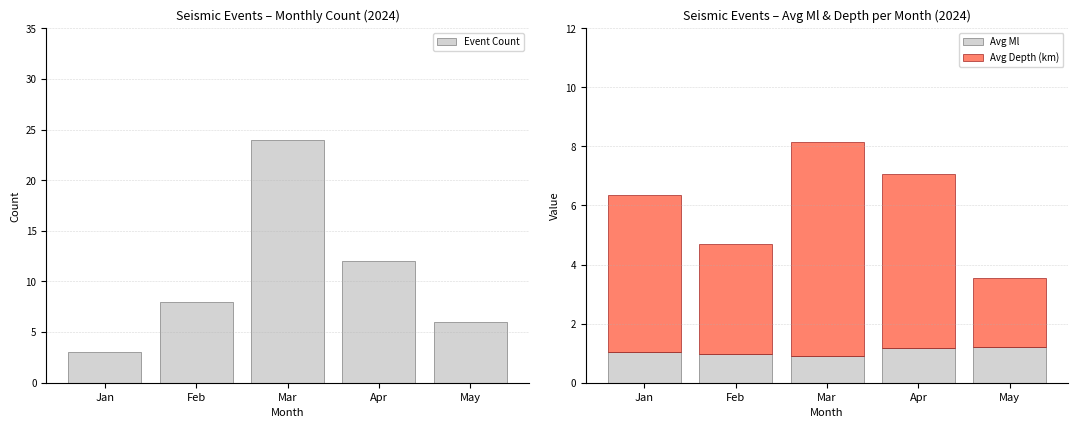

What is the total value across all series at Jan?

9.4